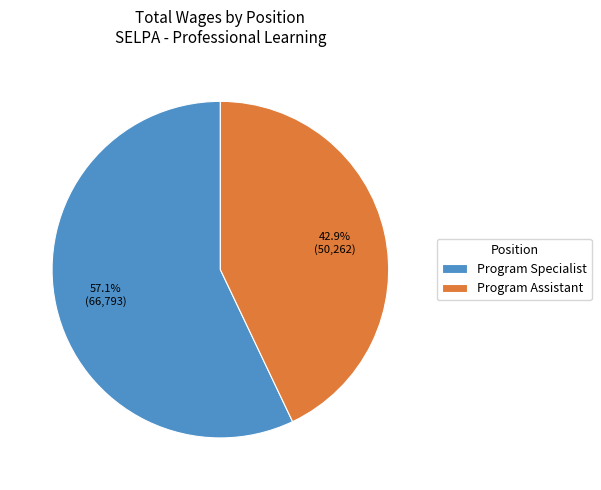

To the nearest percent, what is the average slice percentage?

50%